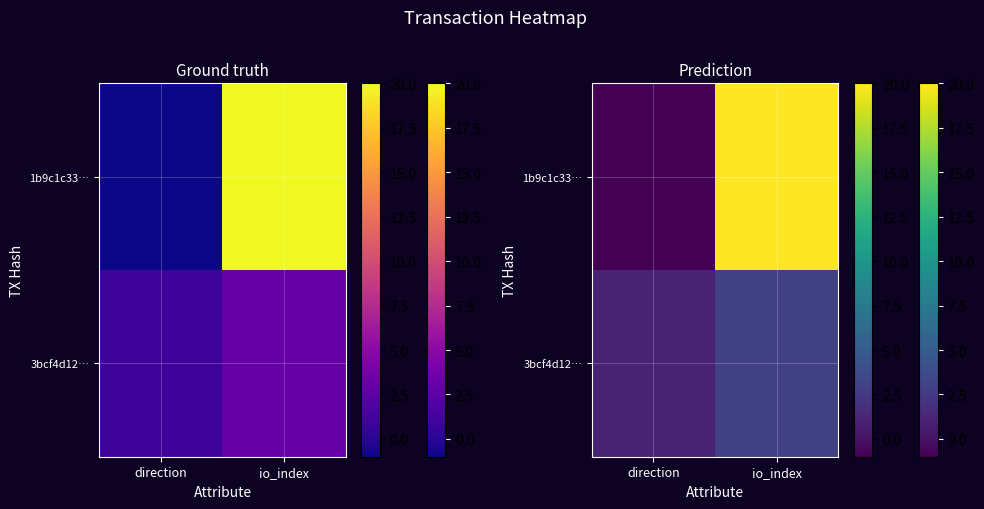

Which series has the largest total across all categories?

1b9c1c33…